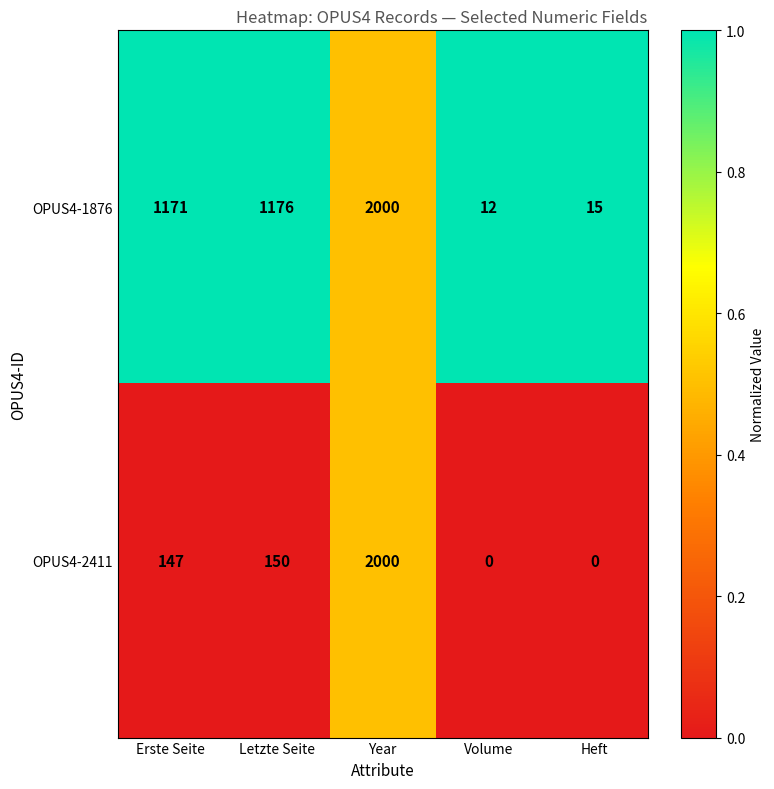

List the labels in order of OPUS4-1876 value, largest first.

Year, Letzte Seite, Erste Seite, Heft, Volume